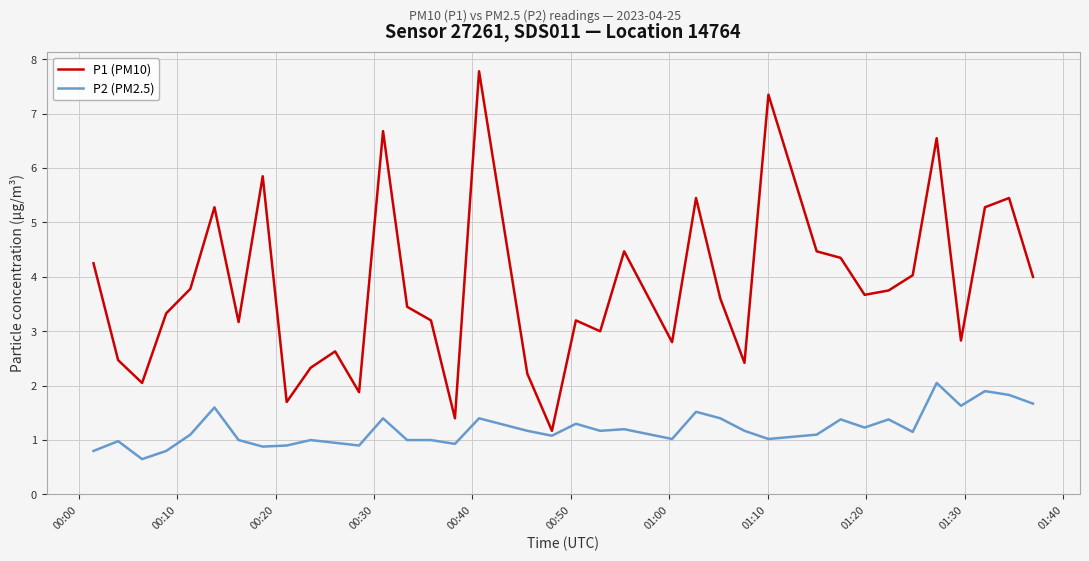

Which series has the widest spread of values?

P1 (PM10)